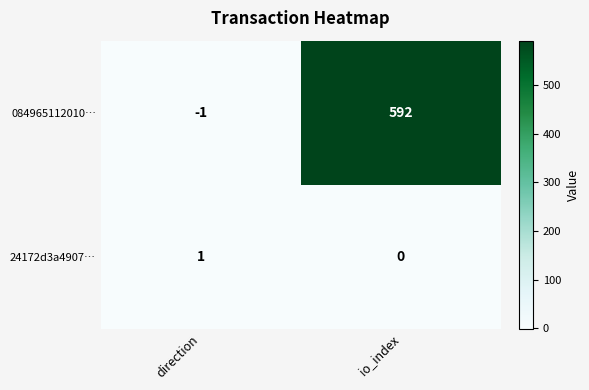

How many values in 084965112010… are above zero?

1